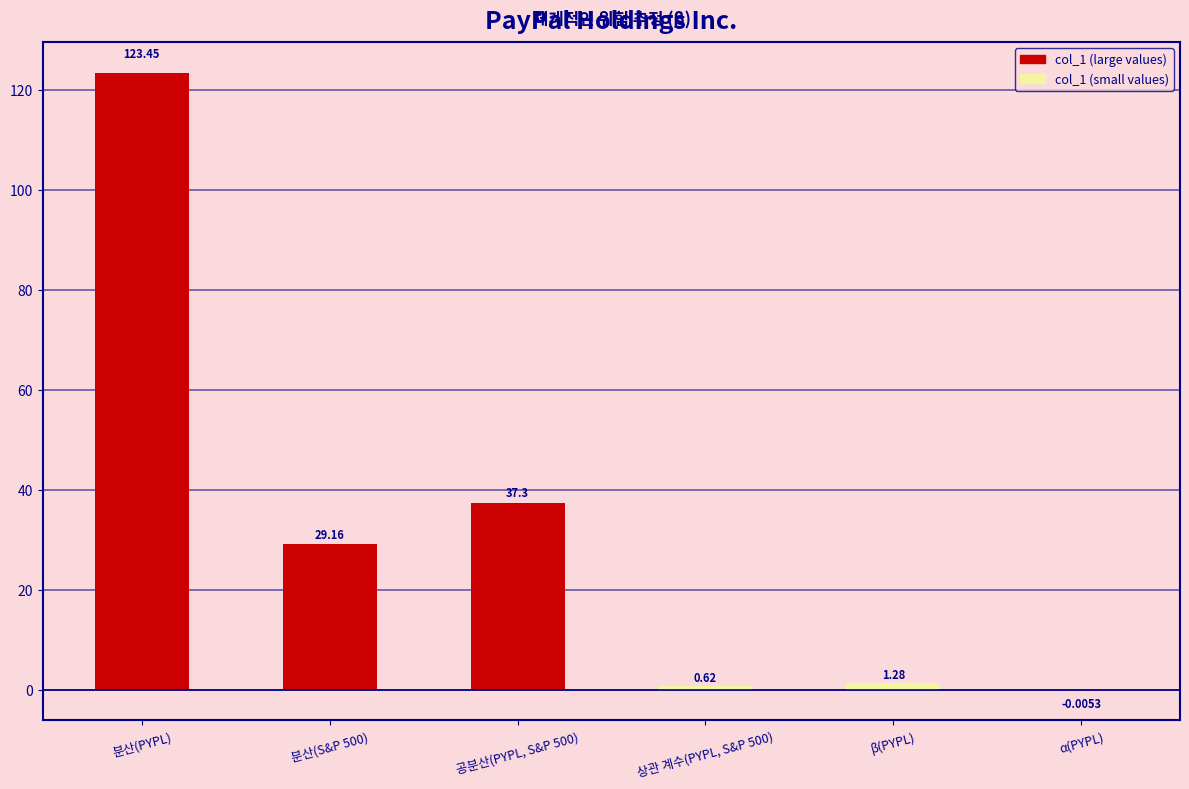

What is the average value?

32.0